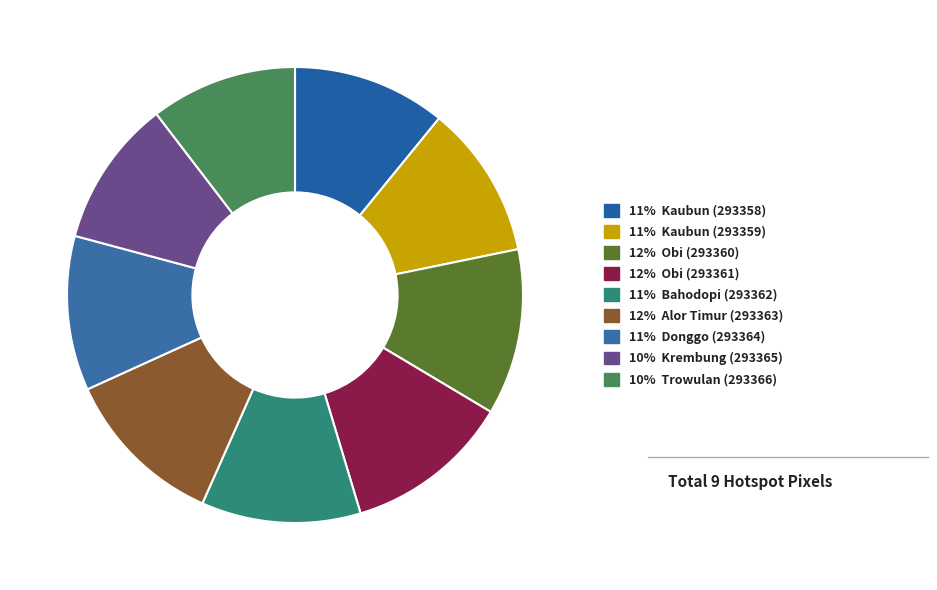

How many segments does this pie chart have?

9